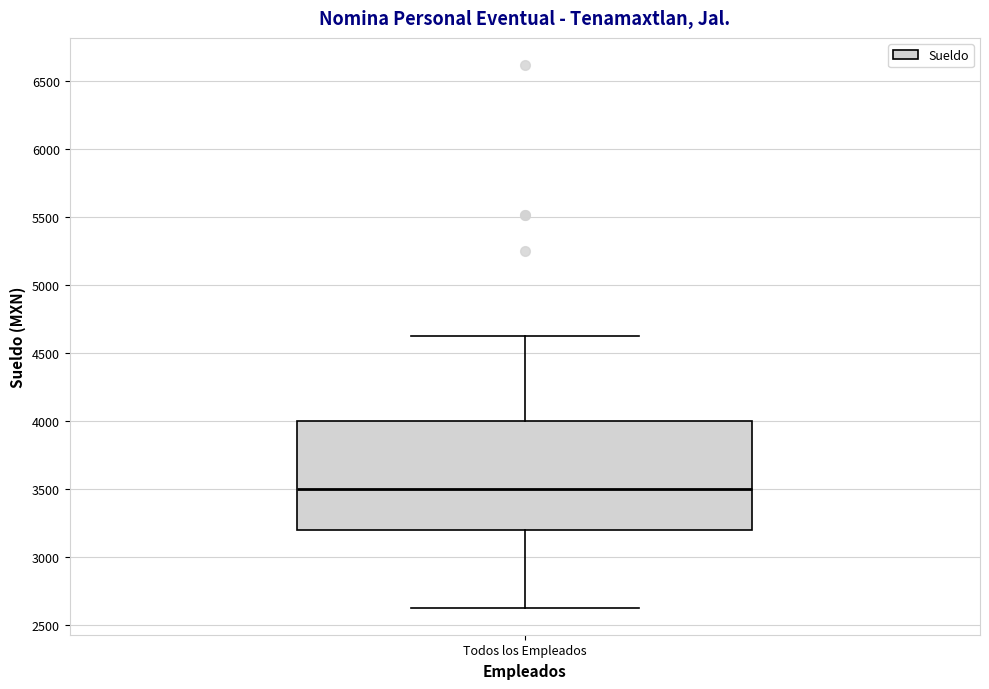

Where does the upper whisker of the box for Todos los Empleados end on the y-axis? The values are not printed on the chart, so give them approximately, as read against the axis.

4600